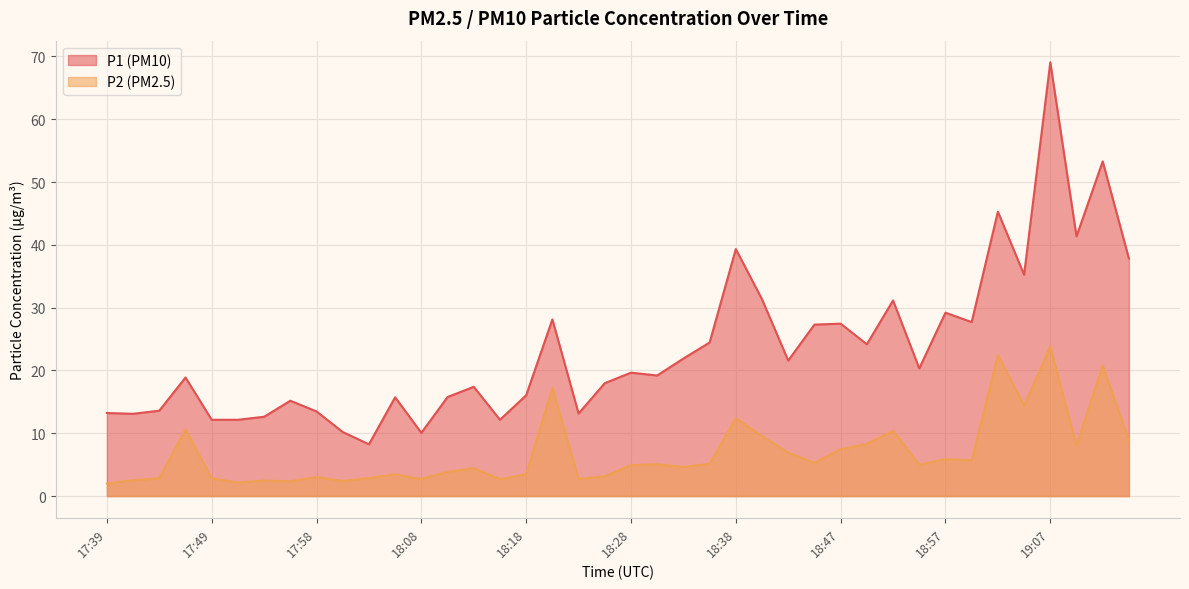

In P2, how many points are lower than both neighbors (excluding endpoints)?

12